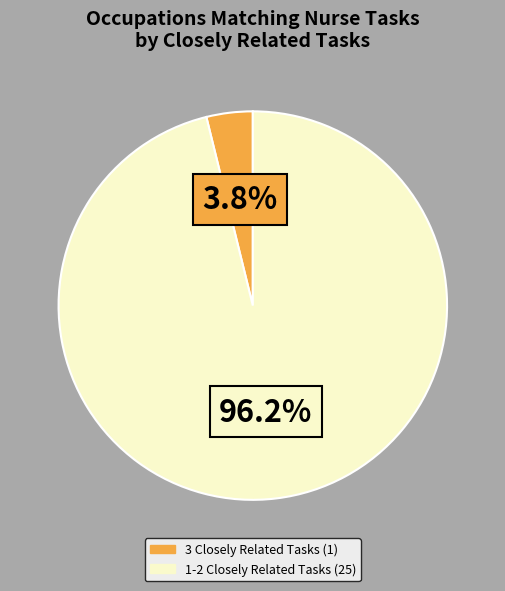

Does any single category account for the majority?

Yes